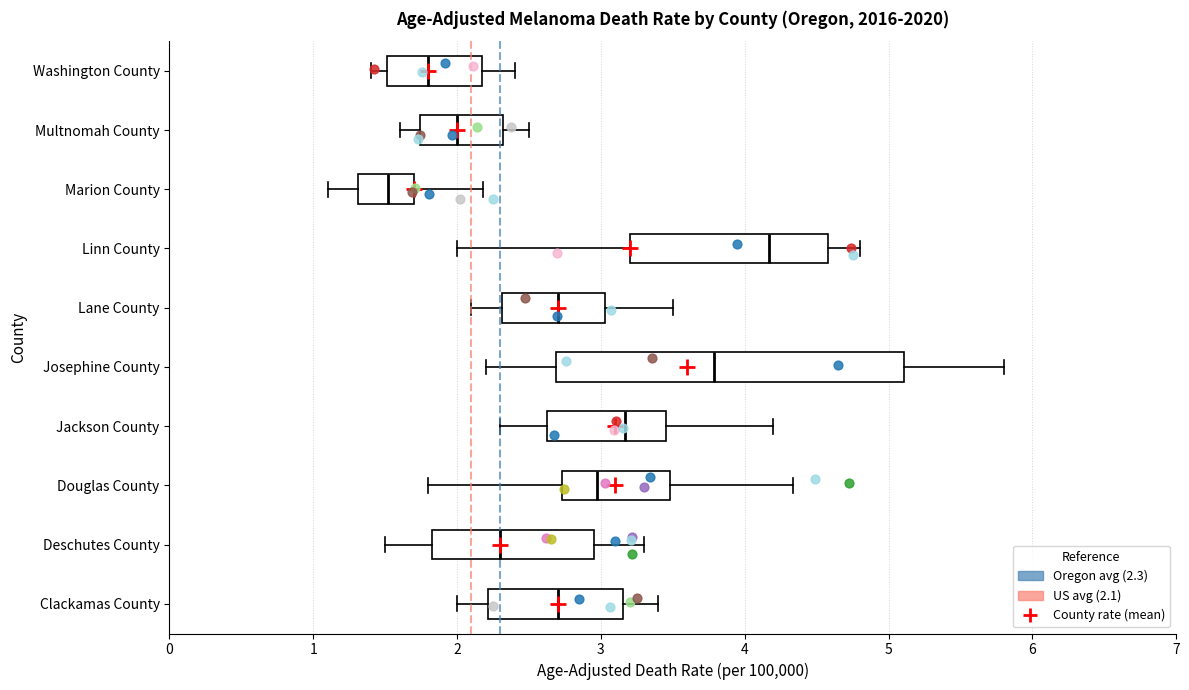

Which box's median line is the furthest to the right?

Linn County